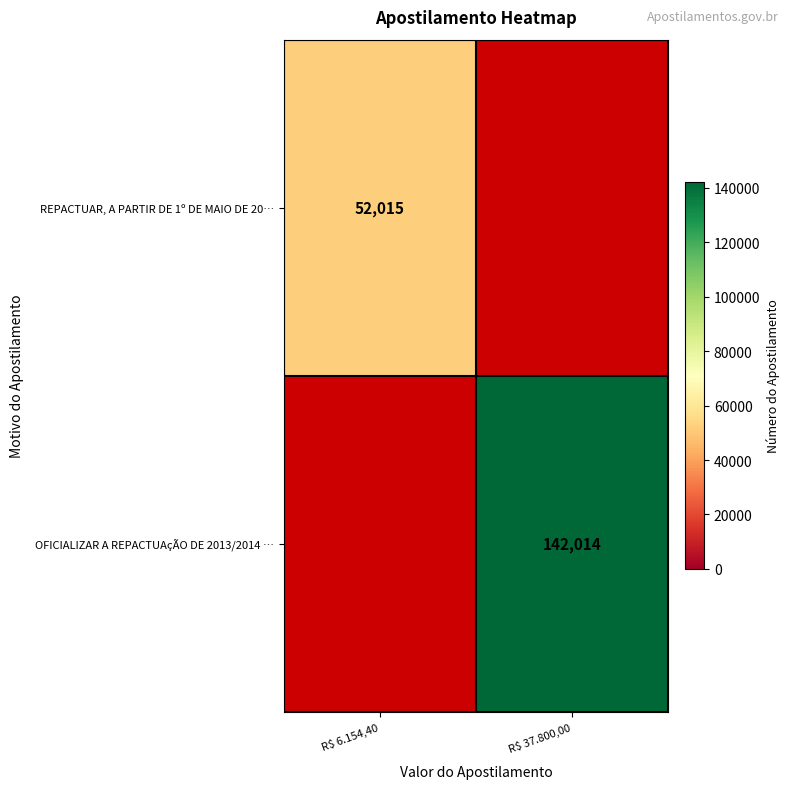

True or false: REPACTUAR, A PARTIR DE 1º DE MAIO DE 20… has a value of 18164 at R$ 6.154,40.

False